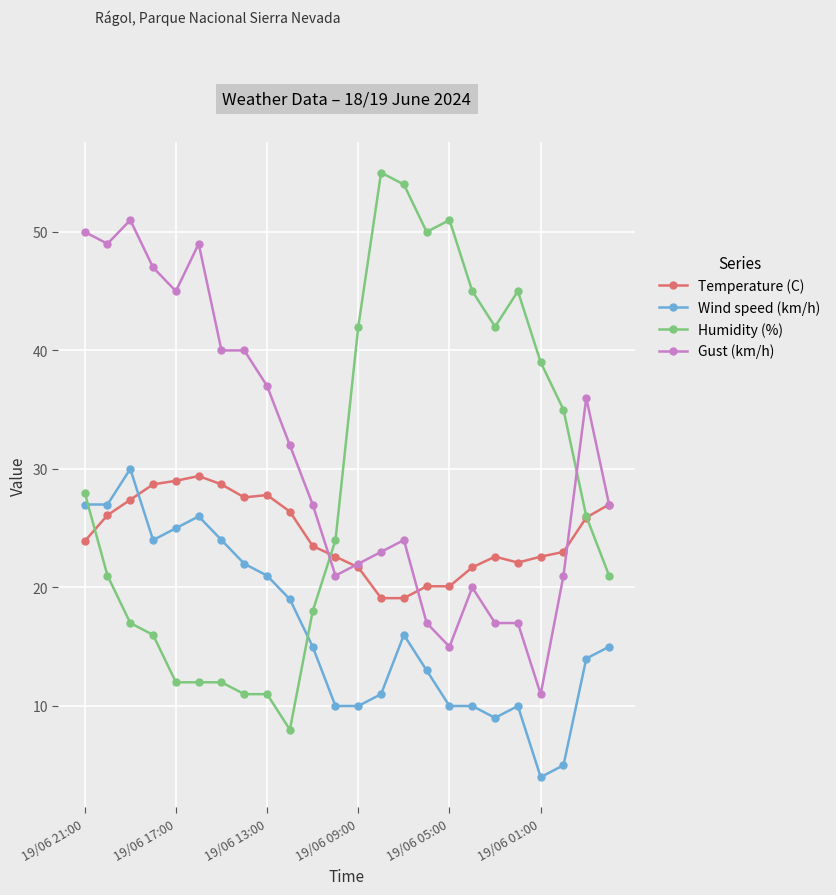

What is the smallest value displayed?

4.0